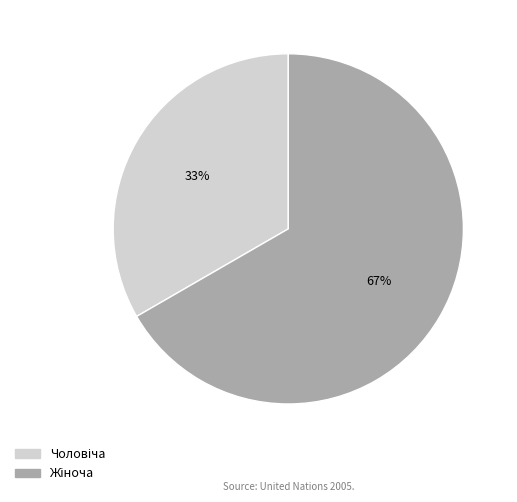

To the nearest percent, what is the average slice percentage?

50%